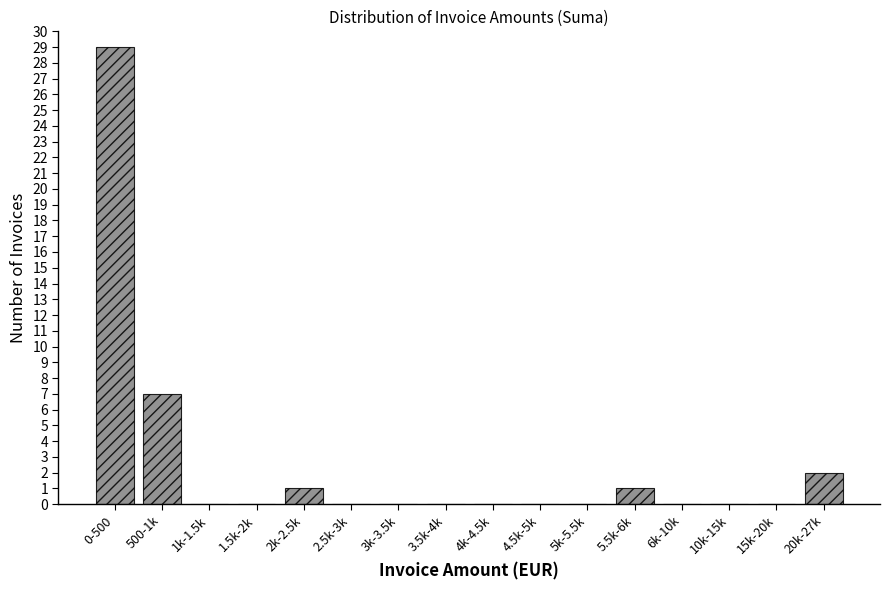

Reading left to right, extract all data points from this chart.

0-500=29	500-1k=7	1k-1.5k=0	1.5k-2k=0	2k-2.5k=1	2.5k-3k=0	3k-3.5k=0	3.5k-4k=0	4k-4.5k=0	4.5k-5k=0	5k-5.5k=0	5.5k-6k=1	6k-10k=0	10k-15k=0	15k-20k=0	20k-27k=2